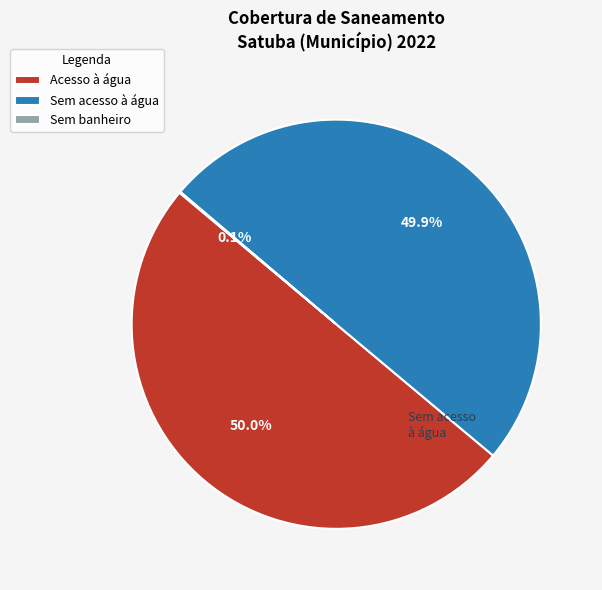

What percentage is NOT represented by Acesso à água?

50.0%